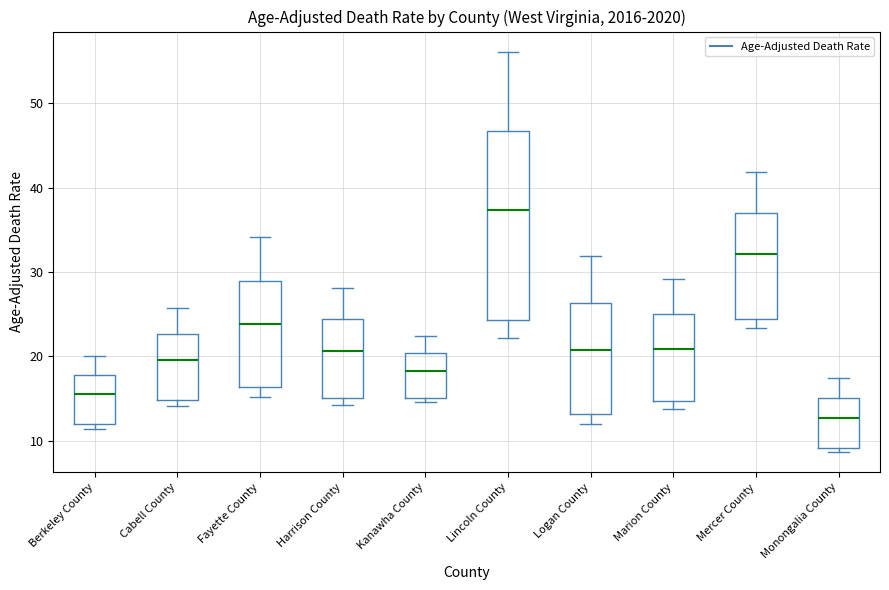

Reading left to right, transcribe this box plot: for each box, give where its median line is, the range the box spans, and where its two whiskers end, as read against the y-axis. The values are not printed on the chart, so give them approximately, as read against the axis.

Berkeley County: median 16, box 12 to 18, whiskers 11 to 20
Cabell County: median 20, box 15 to 23, whiskers 14 to 26
Fayette County: median 24, box 16 to 29, whiskers 15 to 34
Harrison County: median 21, box 15 to 24, whiskers 14 to 28
Kanawha County: median 18, box 15 to 20, whiskers 15 (just below the box's lower edge) to 22
Lincoln County: median 37, box 24 to 47, whiskers 22 to 56
Logan County: median 21, box 13 to 26, whiskers 12 to 32
Marion County: median 21, box 15 to 25, whiskers 14 to 29
Mercer County: median 32, box 24 to 37, whiskers 23 to 42
Monongalia County: median 13, box 9 to 15, whiskers 9 (just below the box's lower edge) to 18